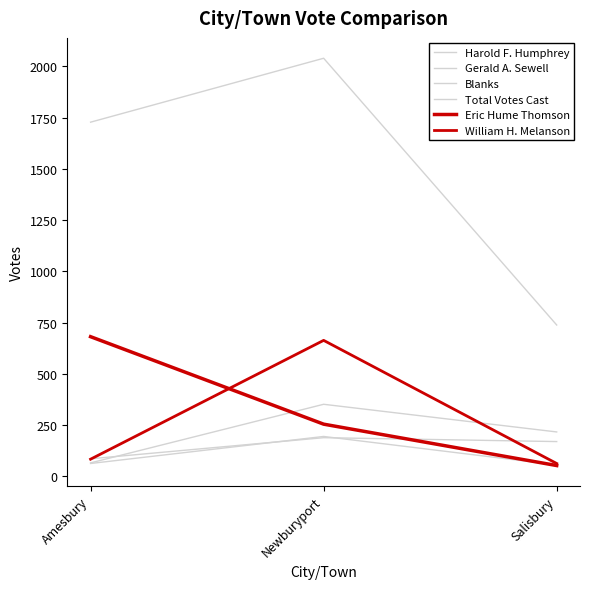

Reading left to right, list all the values displayed in this chart.

Harold F. Humphrey: 65	351	216
Gerald A. Sewell: 85	188	169
Blanks: 62	194	55
Total Votes Cast: 1728	2040	738
Eric Hume Thomson: 681	254	52
William H. Melanson: 83	663	62